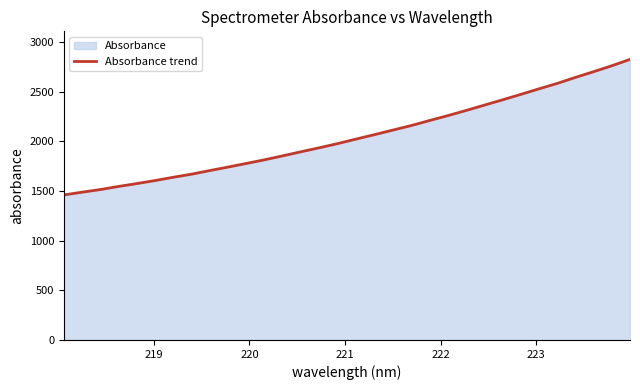

What is the difference between the maximum and minimum values?

1364.5